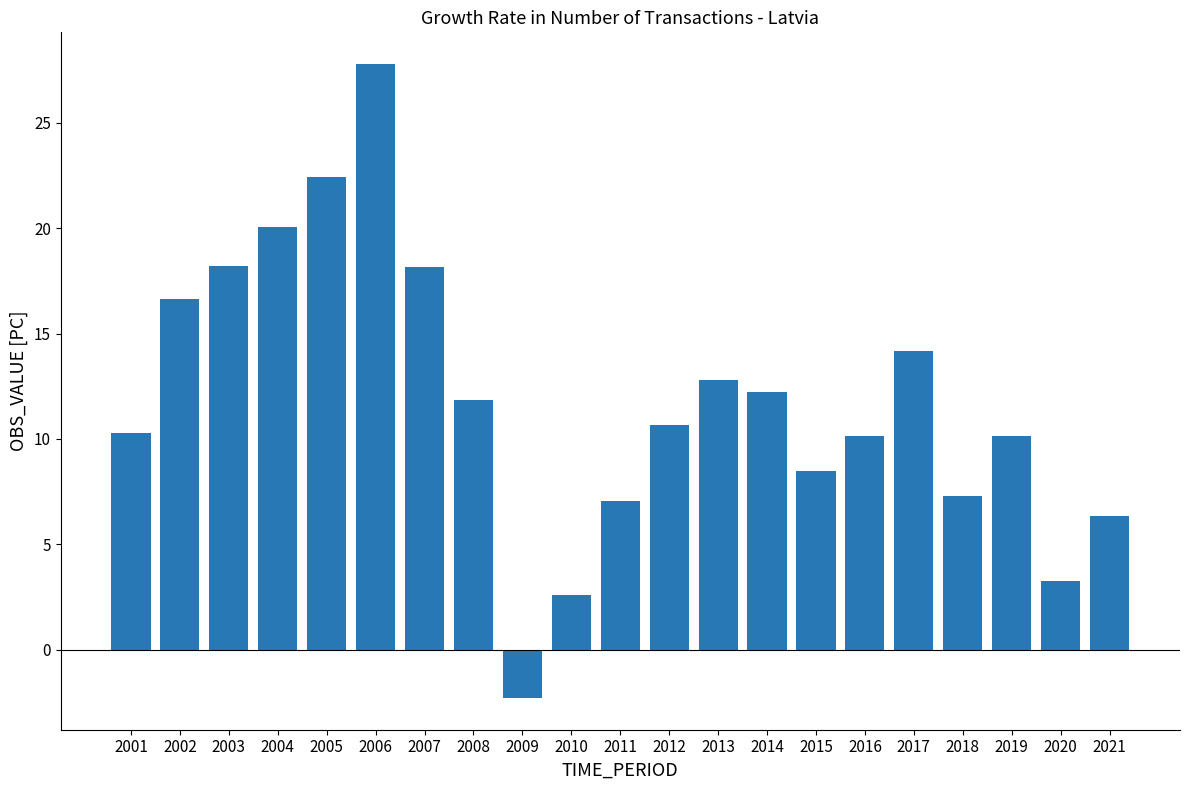

Read the value at 2014.

12.3